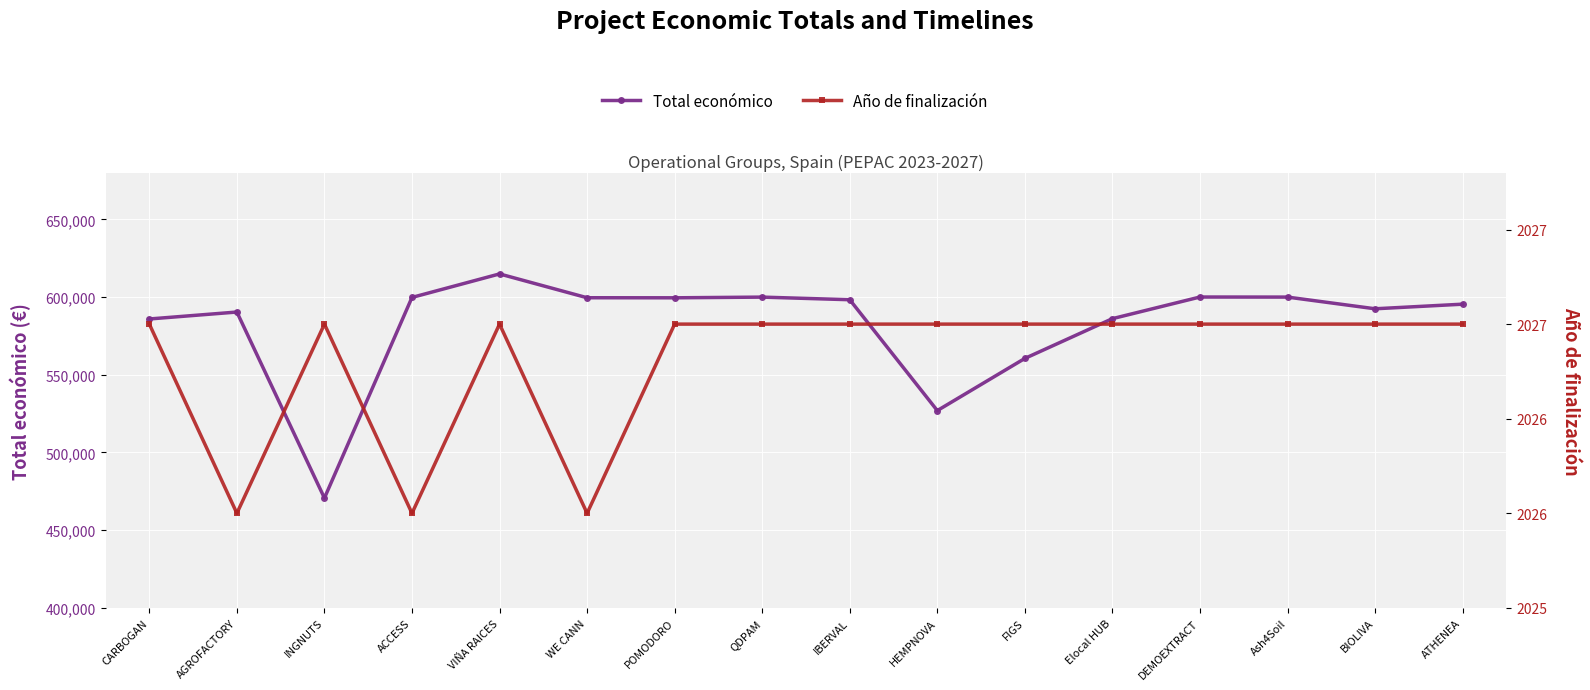

True or false: Total económico has a value of 987407 at ACCESS.

False